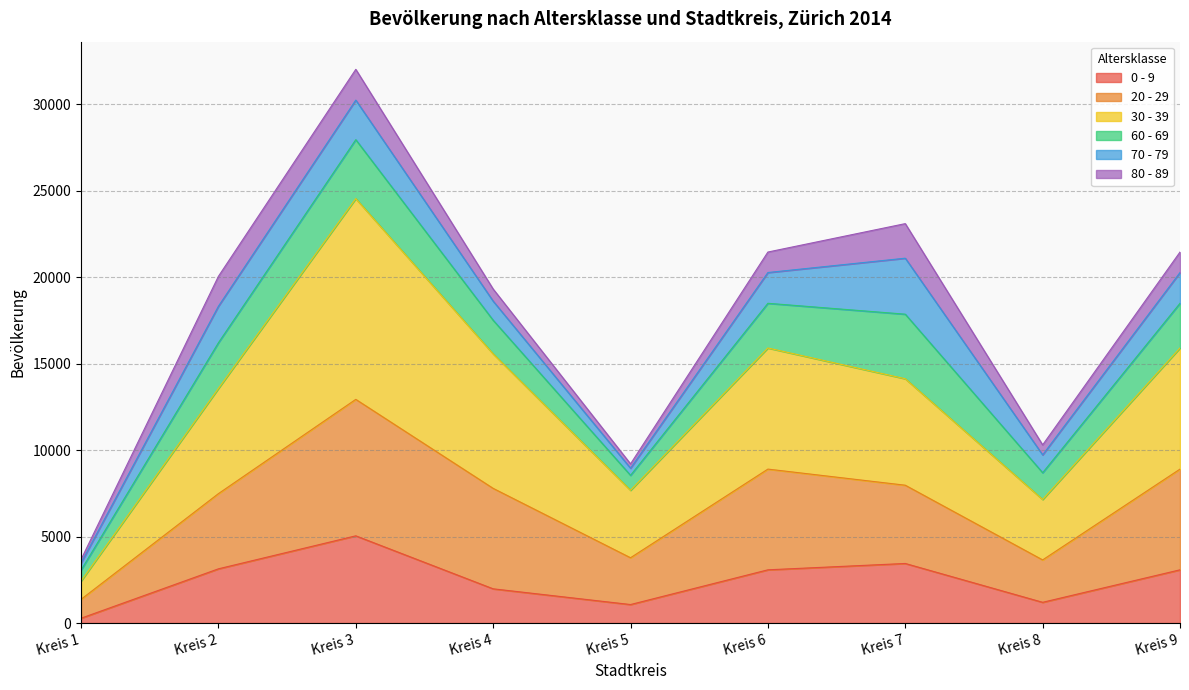

Which category has the highest value in the 0 - 9 series?

Kreis 3